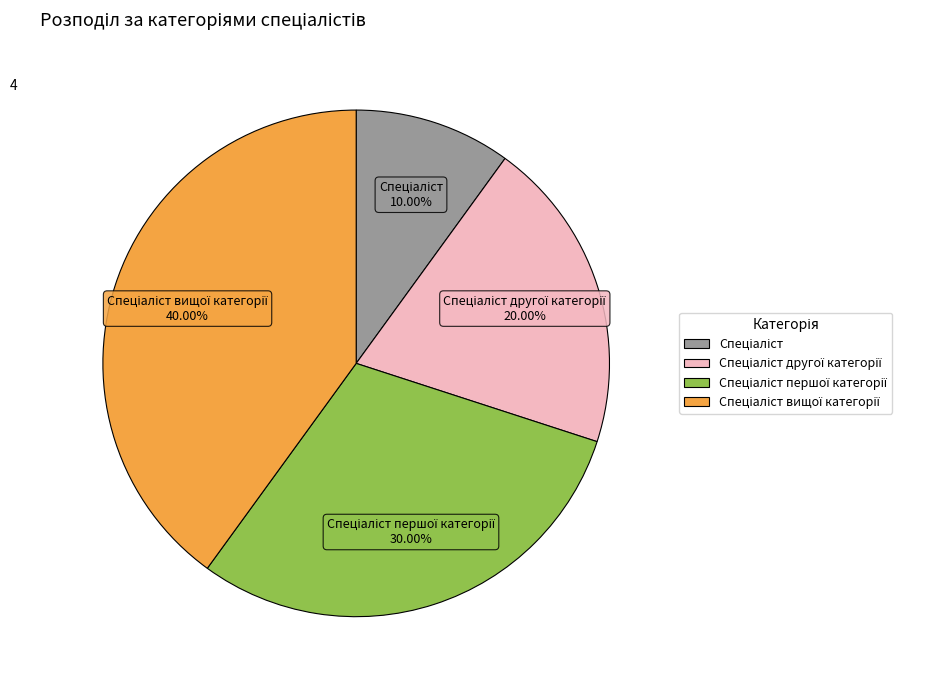

Is there a majority slice in this chart?

No